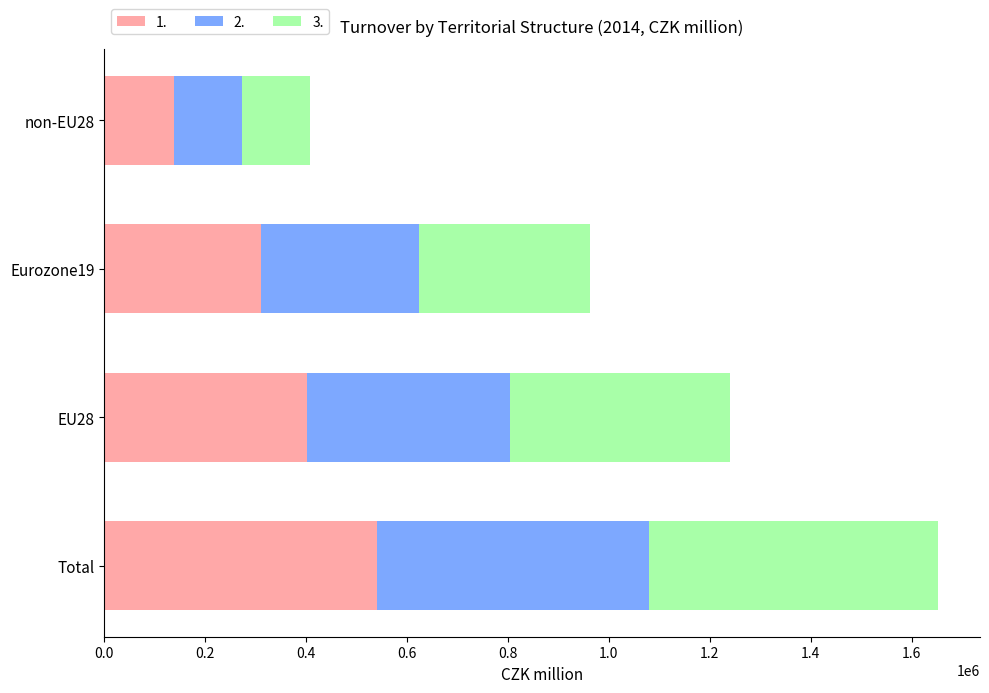

Which category has the highest value in the 1. series?

Total